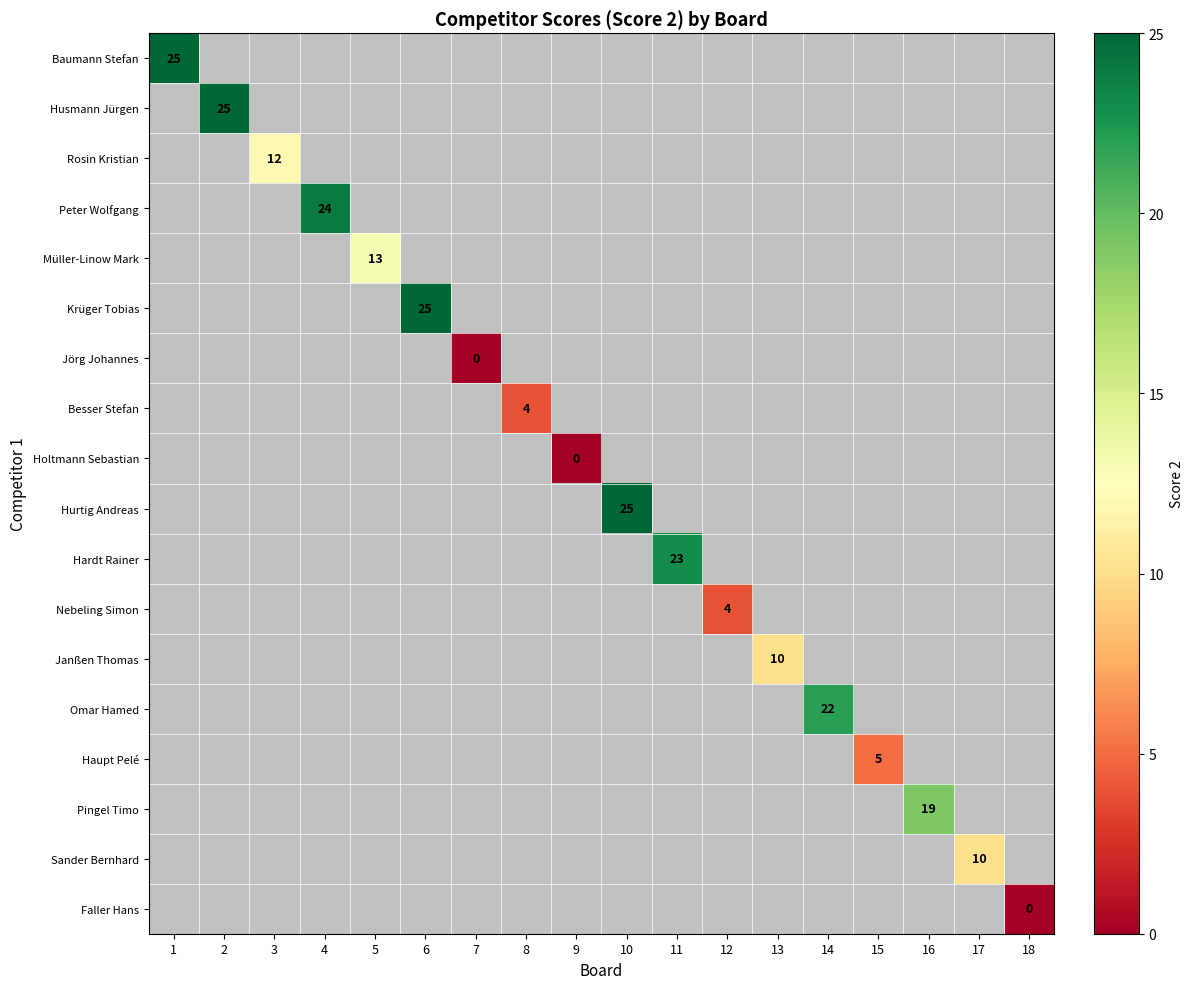

What is the total value across all series at 2?

8